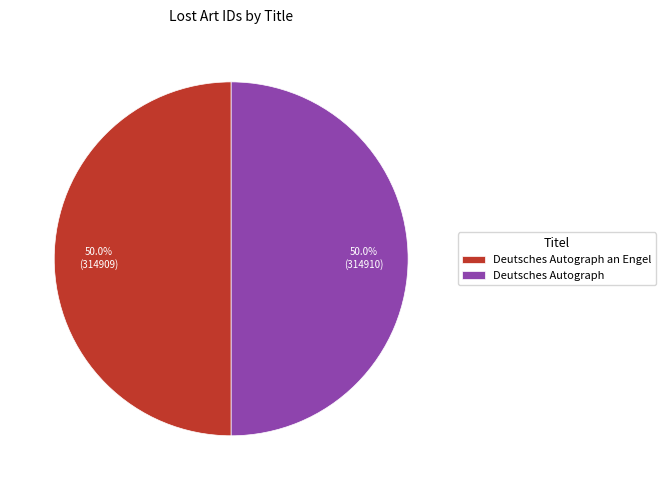

To the nearest percent, what portion does Deutsches Autograph represent?

50%